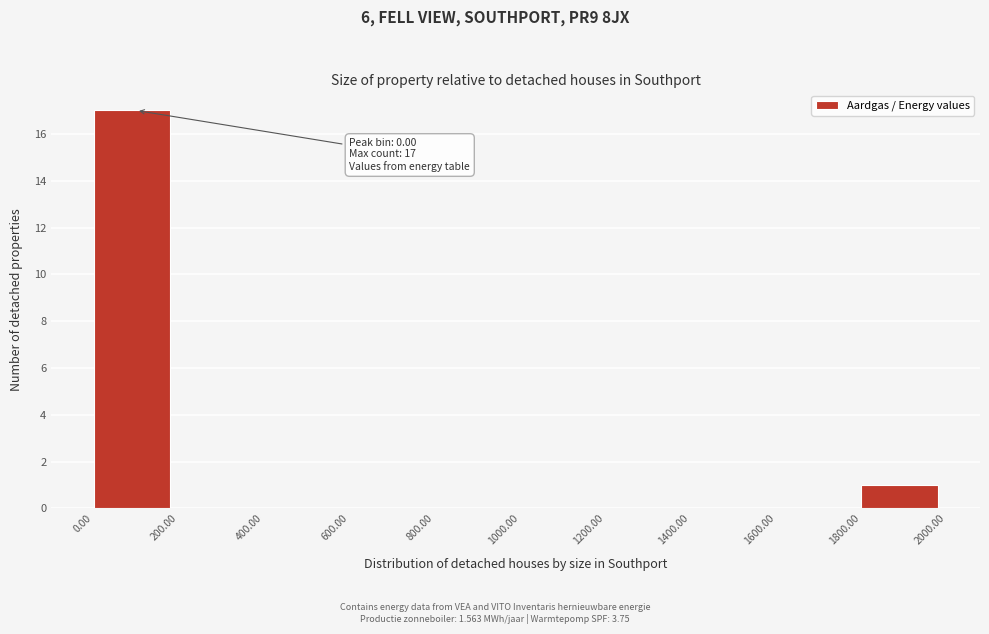

Over which range of the x-axis is the bar tallest?

0.00 to 200.00